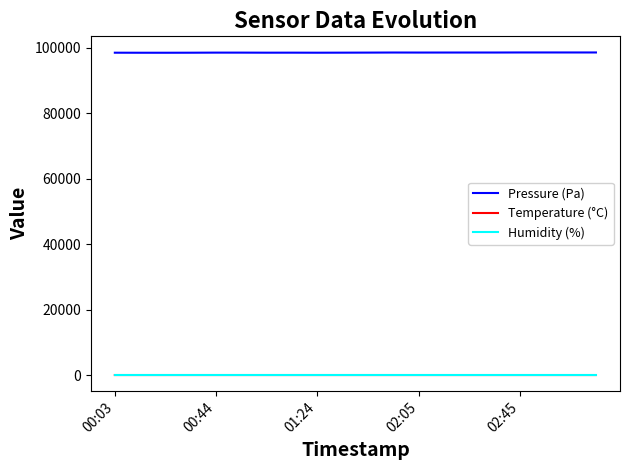

How many lines are shown in the chart?

3